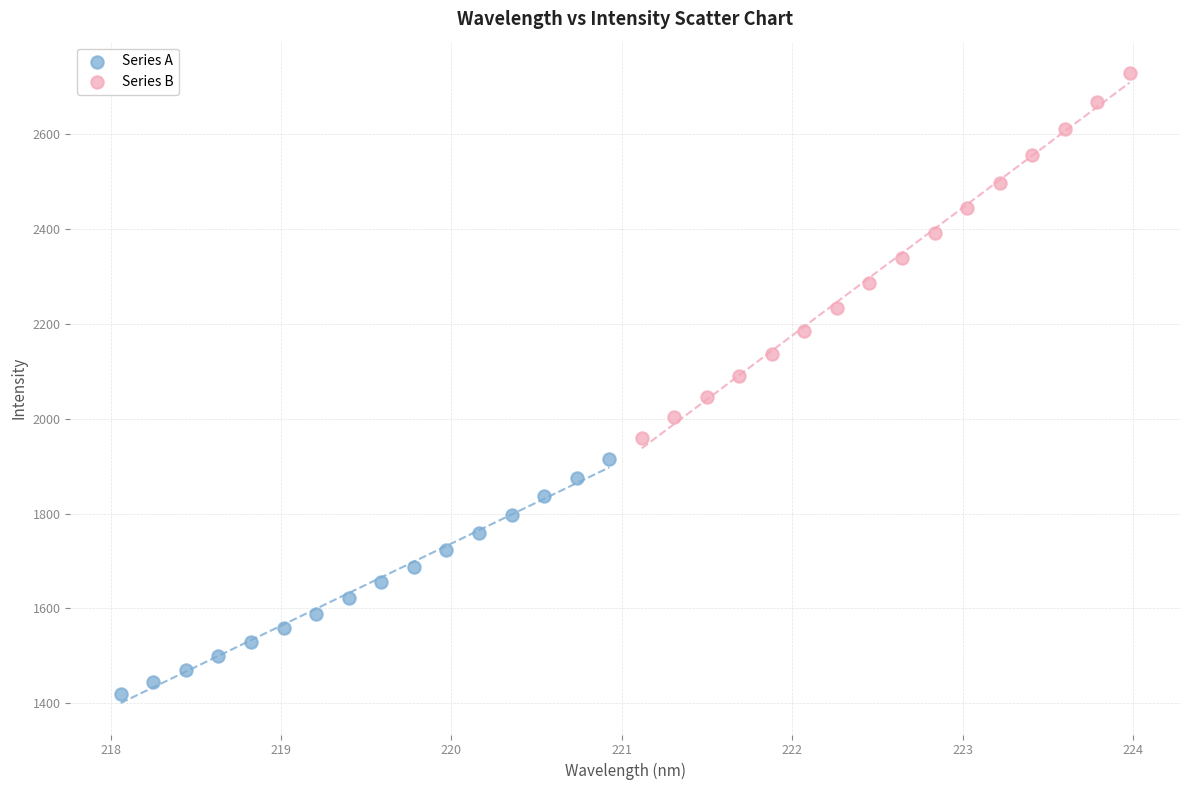

Which series reaches the maximum Y coordinate?

Series B